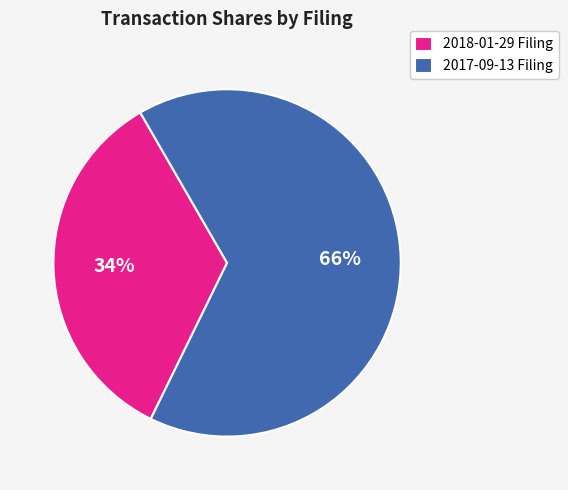

To the nearest percent, what is the average slice percentage?

50%